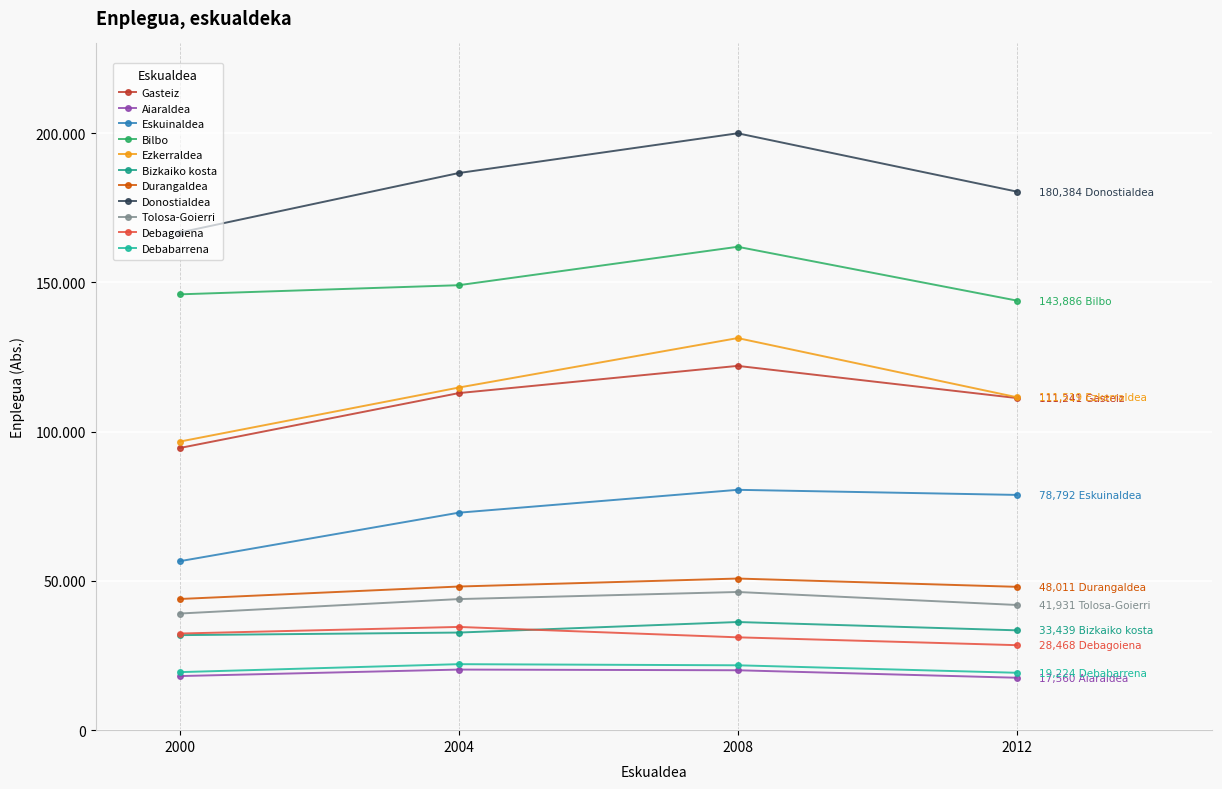

What are all the series names shown in the legend?

Gasteiz, Aiaraldea, Eskuinaldea, Bilbo, Ezkerraldea, Bizkaiko kosta, Durangaldea, Donostialdea, Tolosa-Goierri, Debagoiena, Debabarrena